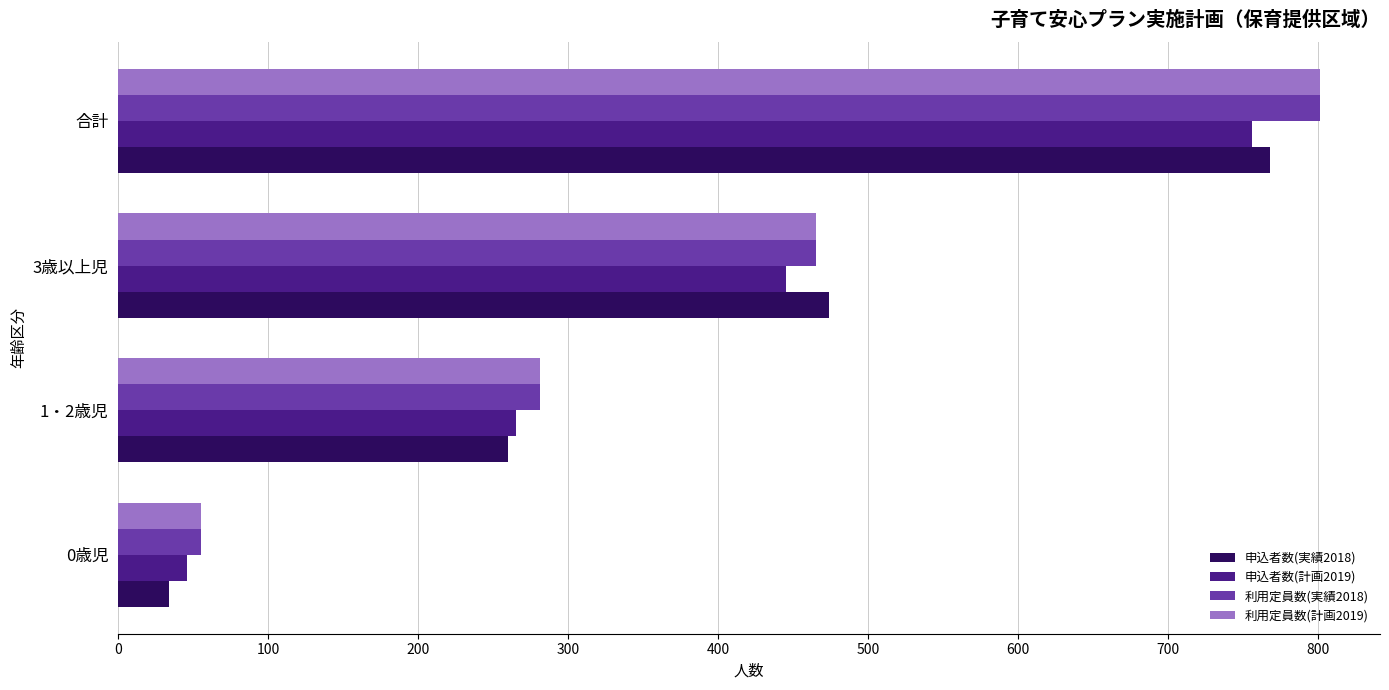

Rank the categories by 利用定員数(実績2018) value from highest to lowest.

合計, 3歳以上児, 1・2歳児, 0歳児